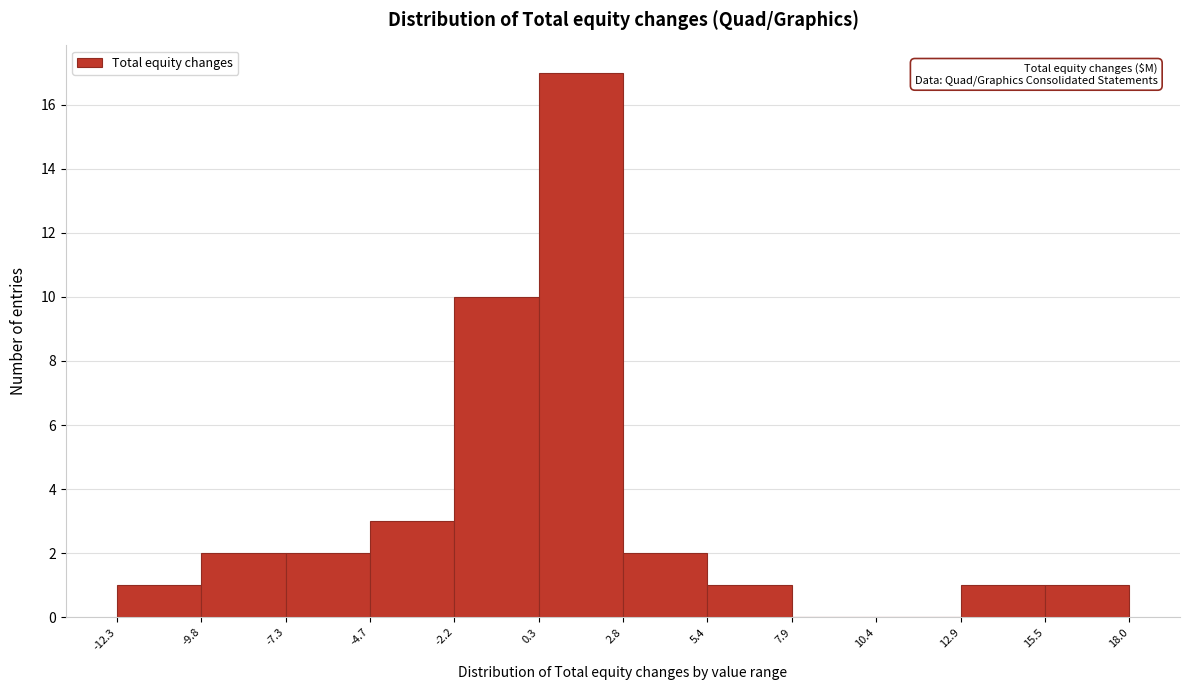

How tall is the bar that spans 12.9 to 15.5 on the x-axis? The values are not printed on the chart, so give them approximately, as read against the axis.

1